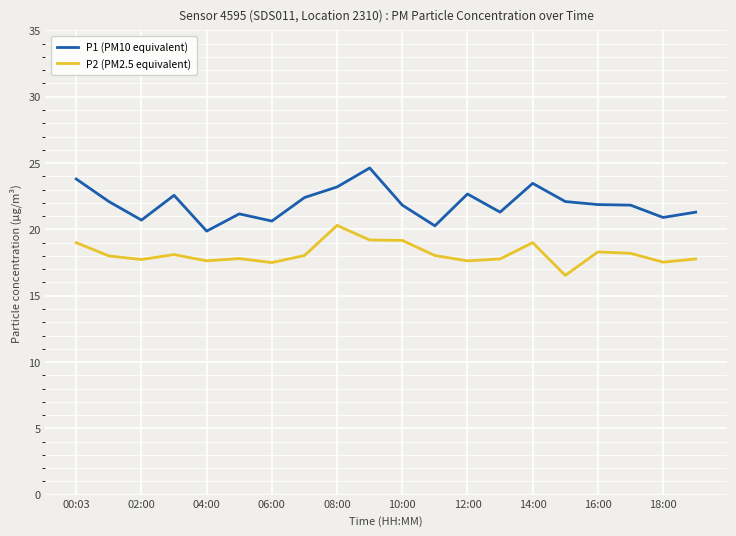

Which series has the largest total across all categories?

P1 (PM10 equivalent)